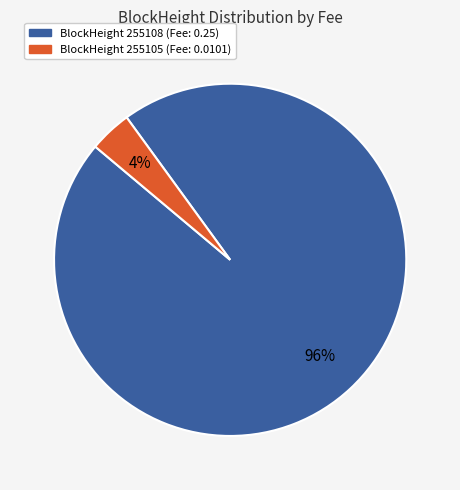

How many slices are in this pie chart?

2